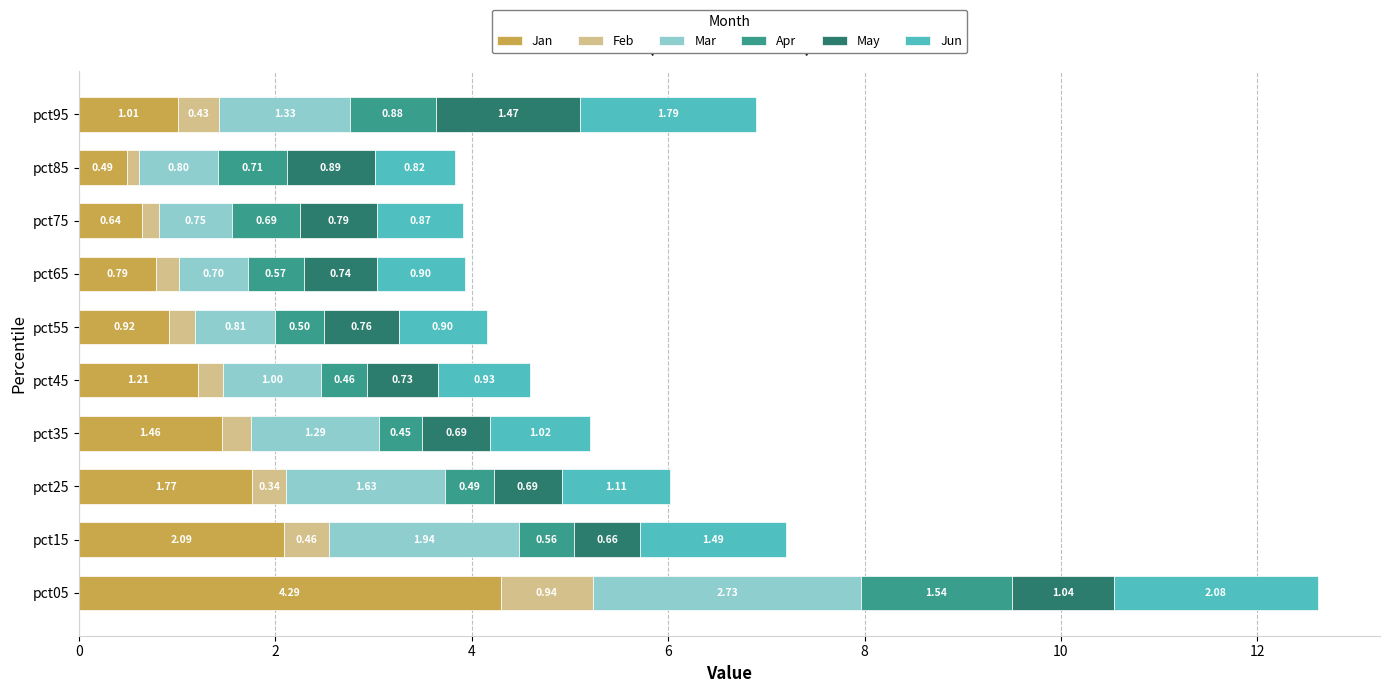

At which category is the sum across all series the highest?

pct05